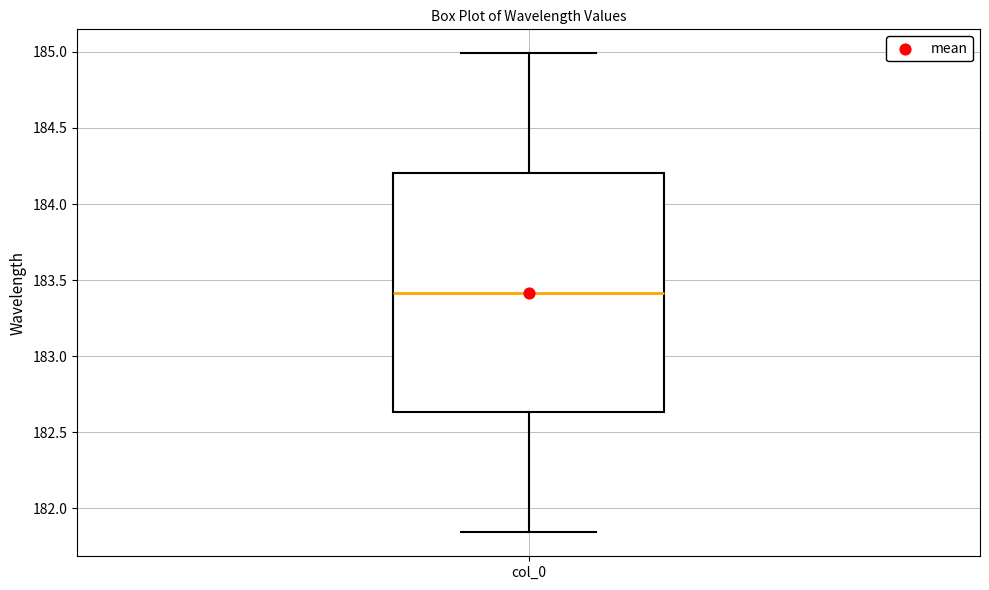

Read this box plot against the y-axis: the position of the median line, the range covered by the box, and the ends of both whiskers. The values are not printed on the chart, so give them approximately, as read against the axis.

median 183.40, box 182.65 to 184.20, whiskers 181.85 to 185.00